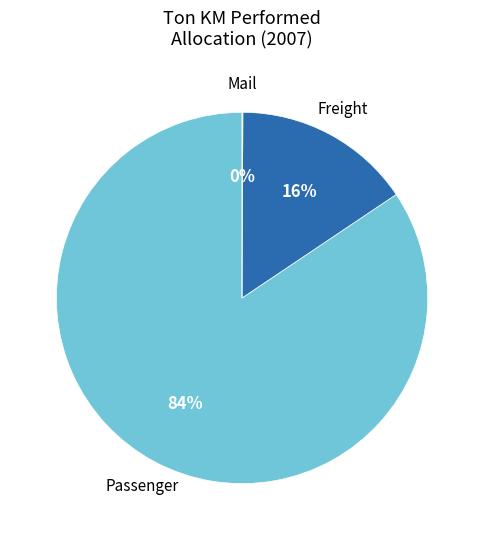

What is the largest slice in the pie chart?

Passenger